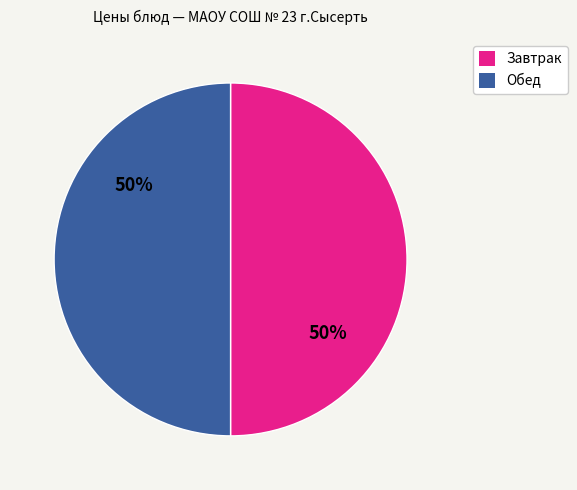

To the nearest percent, what is the average slice percentage?

50%